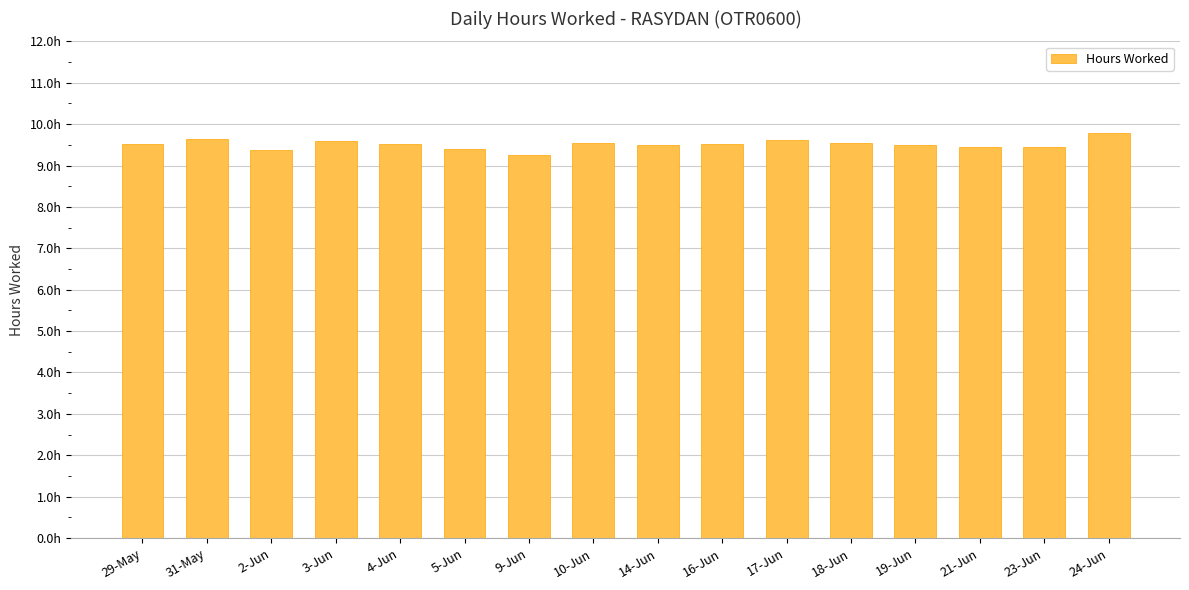

The chart shows a value of 9.4 at 5-Jun. True or false?

True